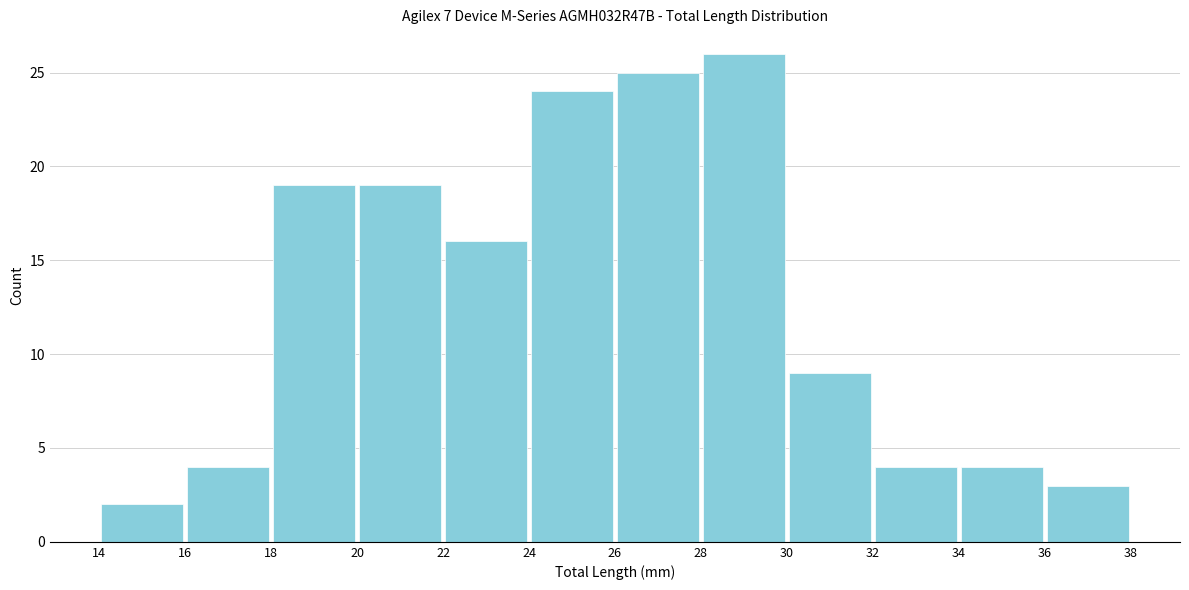

What is the height of the bar covering 18 to 20 on the x-axis? The values are not printed on the chart, so give them approximately, as read against the axis.

19